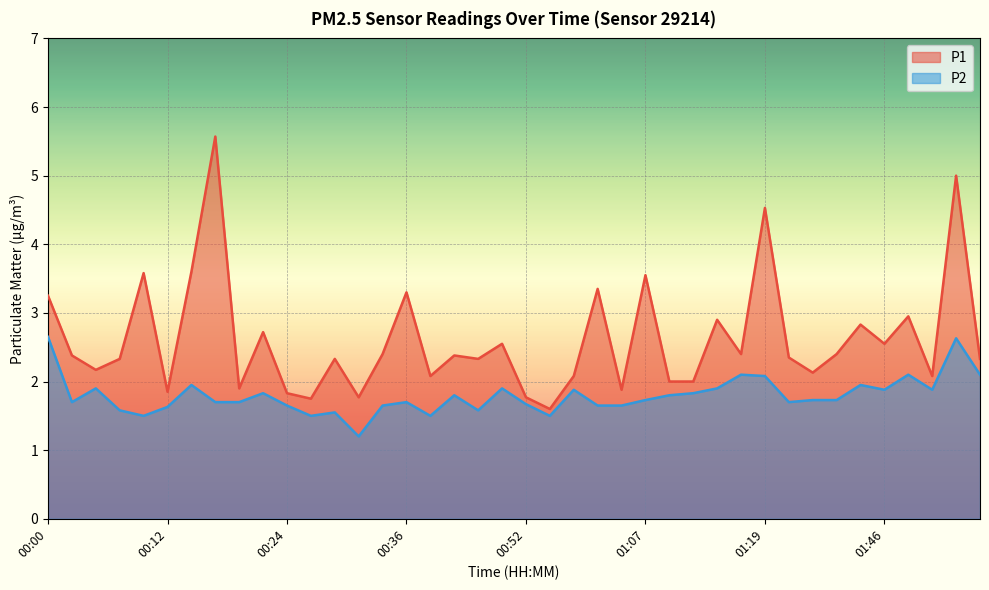

Rank the series by their maximum value, from lowest to highest.

P2, P1